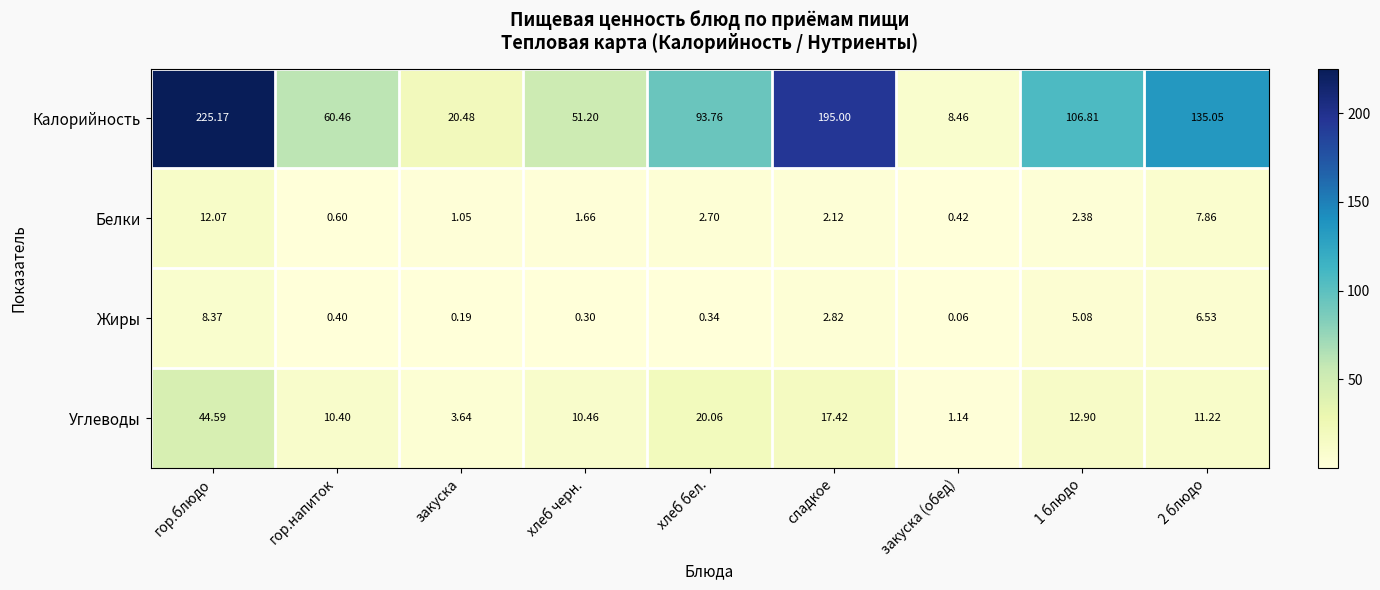

At which label does Углеводы first exceed 11?

гор.блюдо